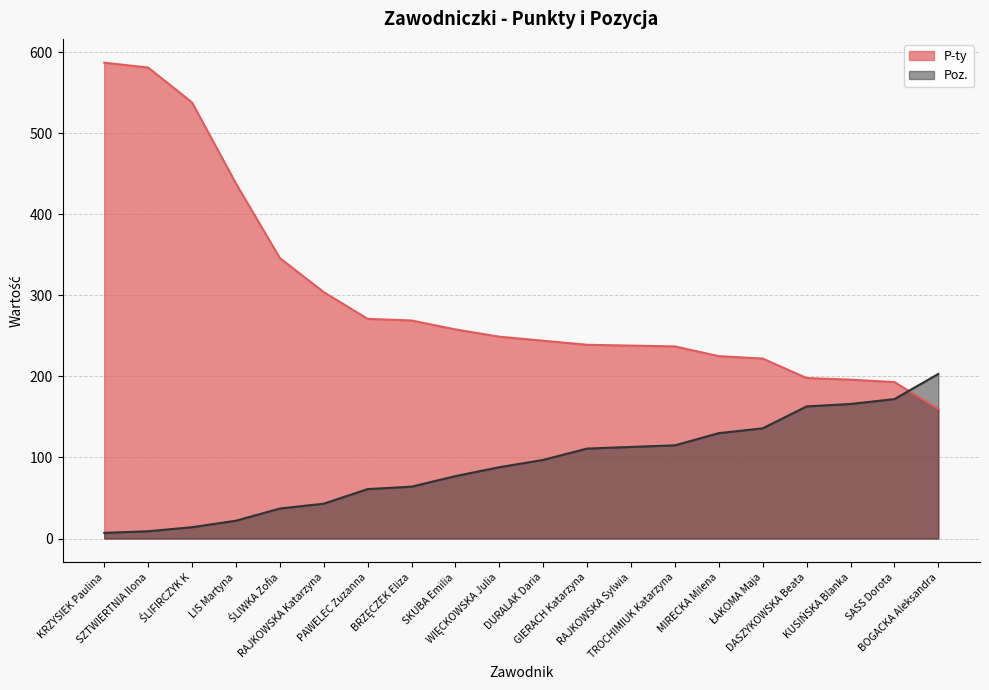

What is the average value of the P-ty series?

300